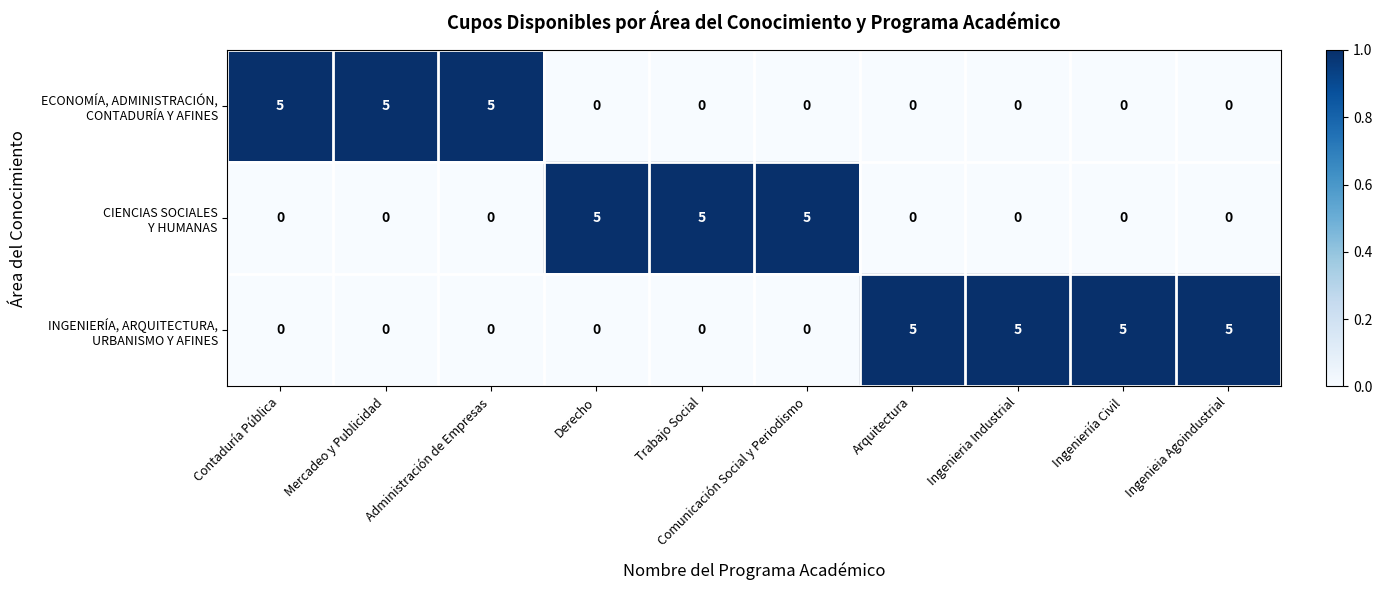

How many data points does each series have?

10